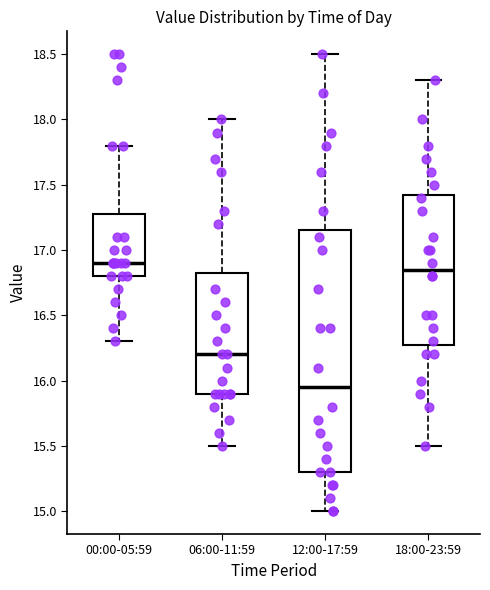

Where does the upper whisker of the box for 06:00-11:59 end on the y-axis? The values are not printed on the chart, so give them approximately, as read against the axis.

18.00